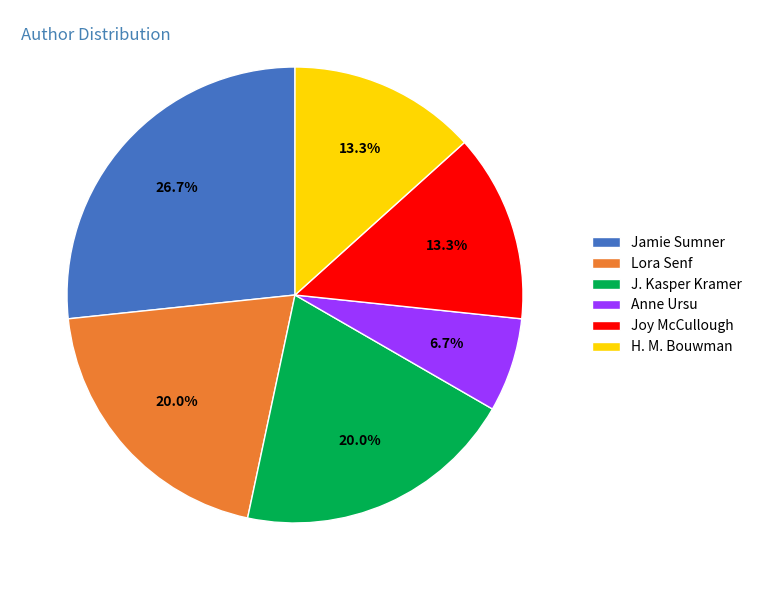

Between Jamie Sumner and Joy McCullough, which is larger?

Jamie Sumner